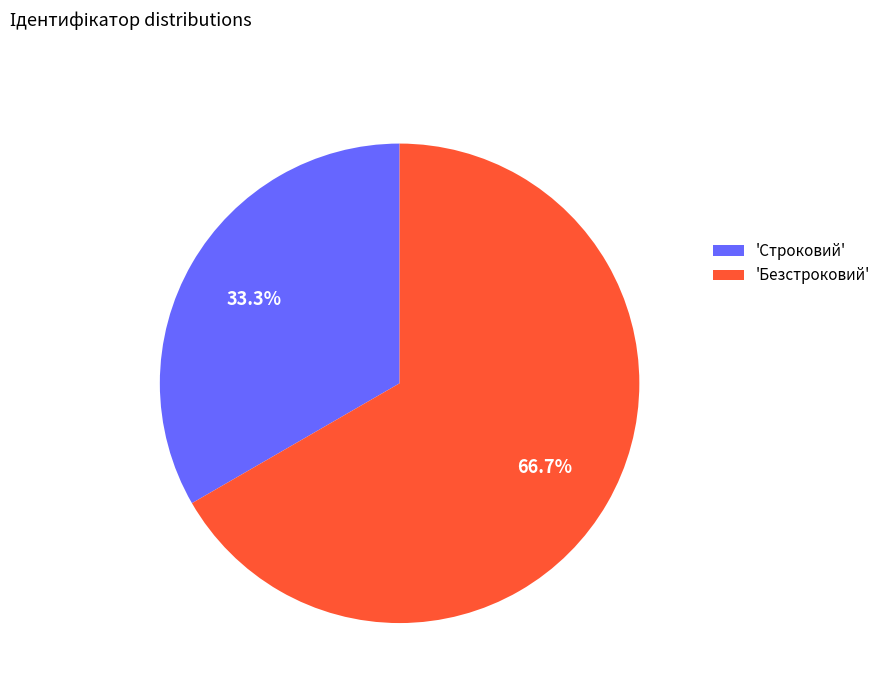

Rank the categories by value from highest to lowest.

'Безстроковий', 'Строковий'